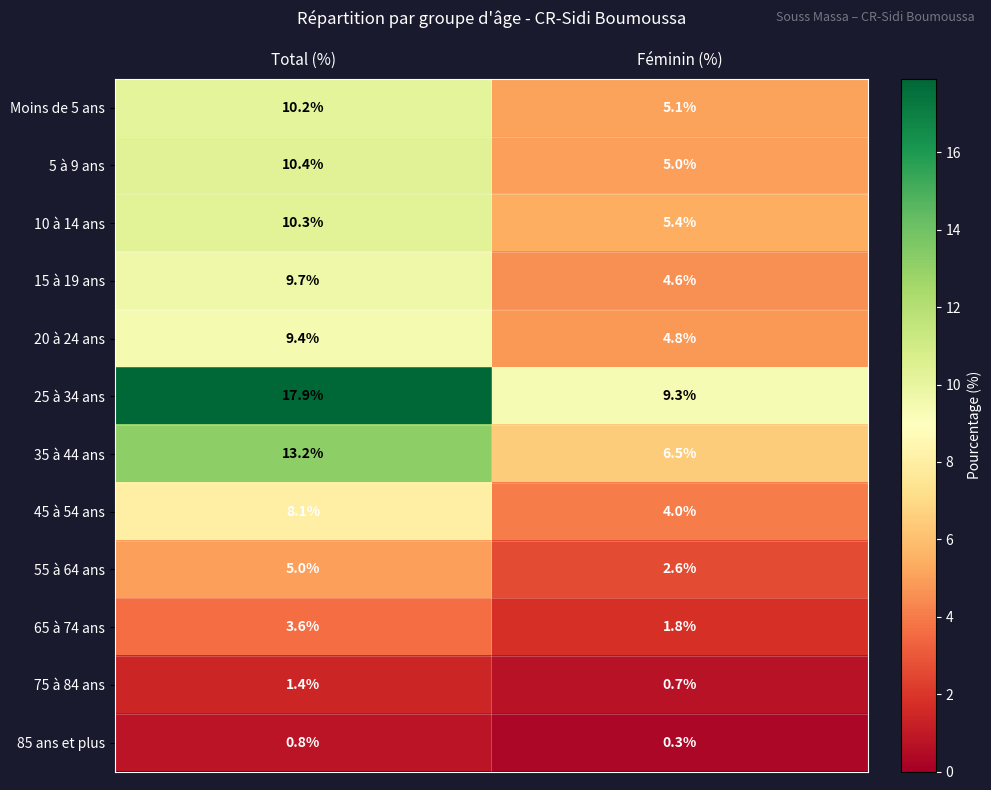

Reading right to left, what are all the values shown in this chart?

Moins de 5 ans: Féminin (%)=5.1	Total (%)=10.2
5 à 9 ans: Féminin (%)=5.0	Total (%)=10.4
10 à 14 ans: Féminin (%)=5.4	Total (%)=10.3
15 à 19 ans: Féminin (%)=4.6	Total (%)=9.7
20 à 24 ans: Féminin (%)=4.8	Total (%)=9.4
25 à 34 ans: Féminin (%)=9.3	Total (%)=17.9
35 à 44 ans: Féminin (%)=6.5	Total (%)=13.2
45 à 54 ans: Féminin (%)=4.0	Total (%)=8.1
55 à 64 ans: Féminin (%)=2.6	Total (%)=5.0
65 à 74 ans: Féminin (%)=1.8	Total (%)=3.6
75 à 84 ans: Féminin (%)=0.7	Total (%)=1.4
85 ans et plus: Féminin (%)=0.3	Total (%)=0.8